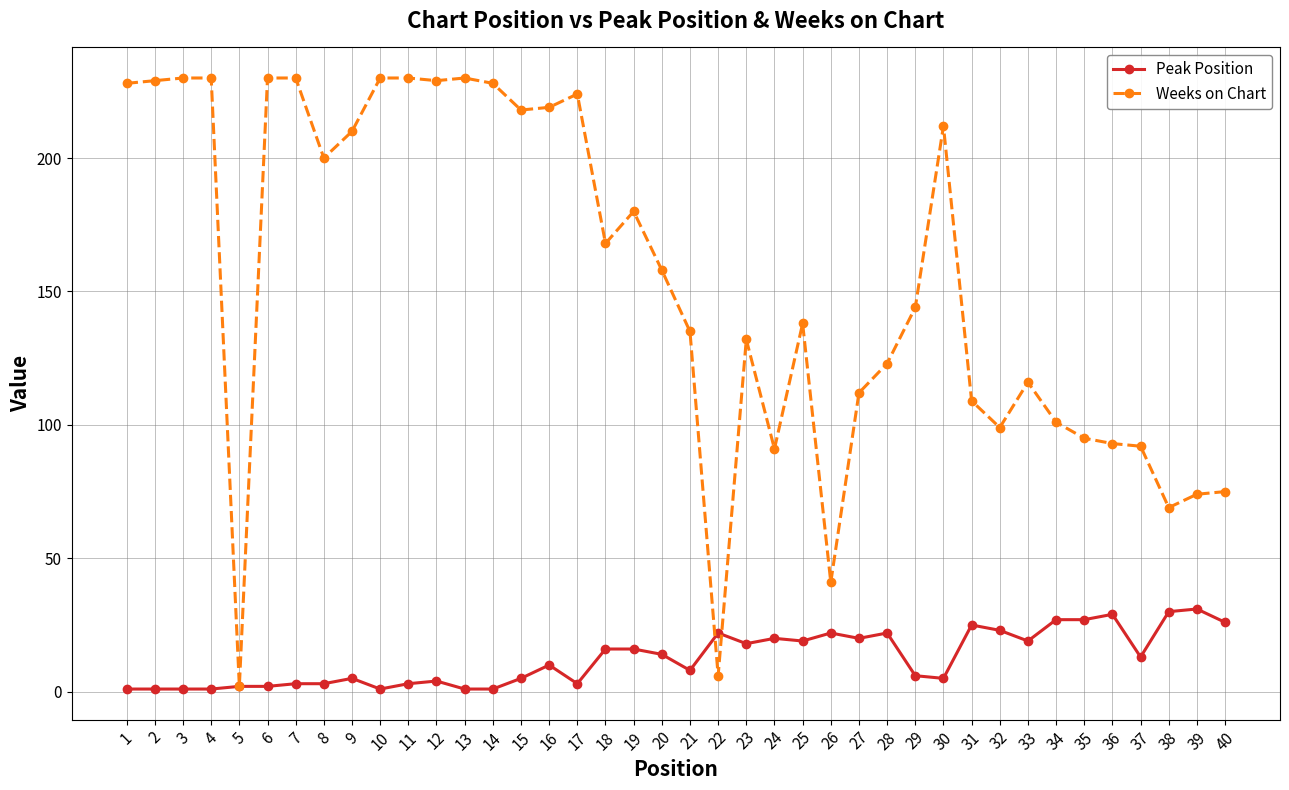

Between 5 and 10, which series saw the biggest shift?

Weeks on Chart